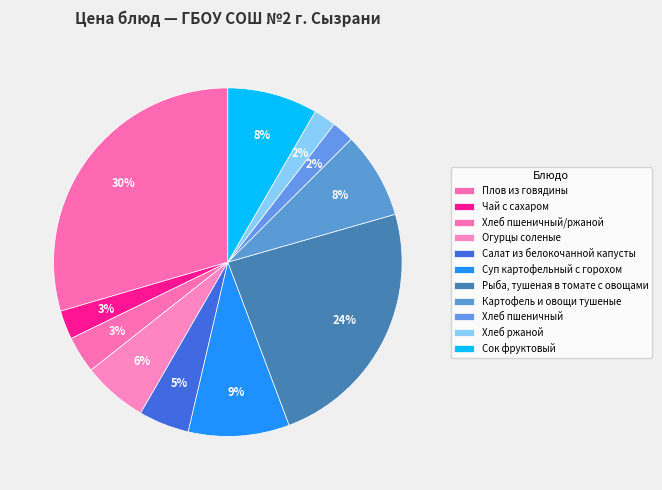

Is it true that Хлеб ржаной is 1% of the pie?

False